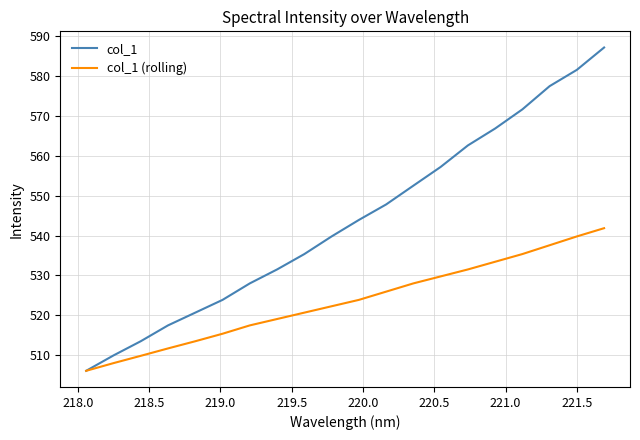

At how many categories does at least one series exceed 518?

16